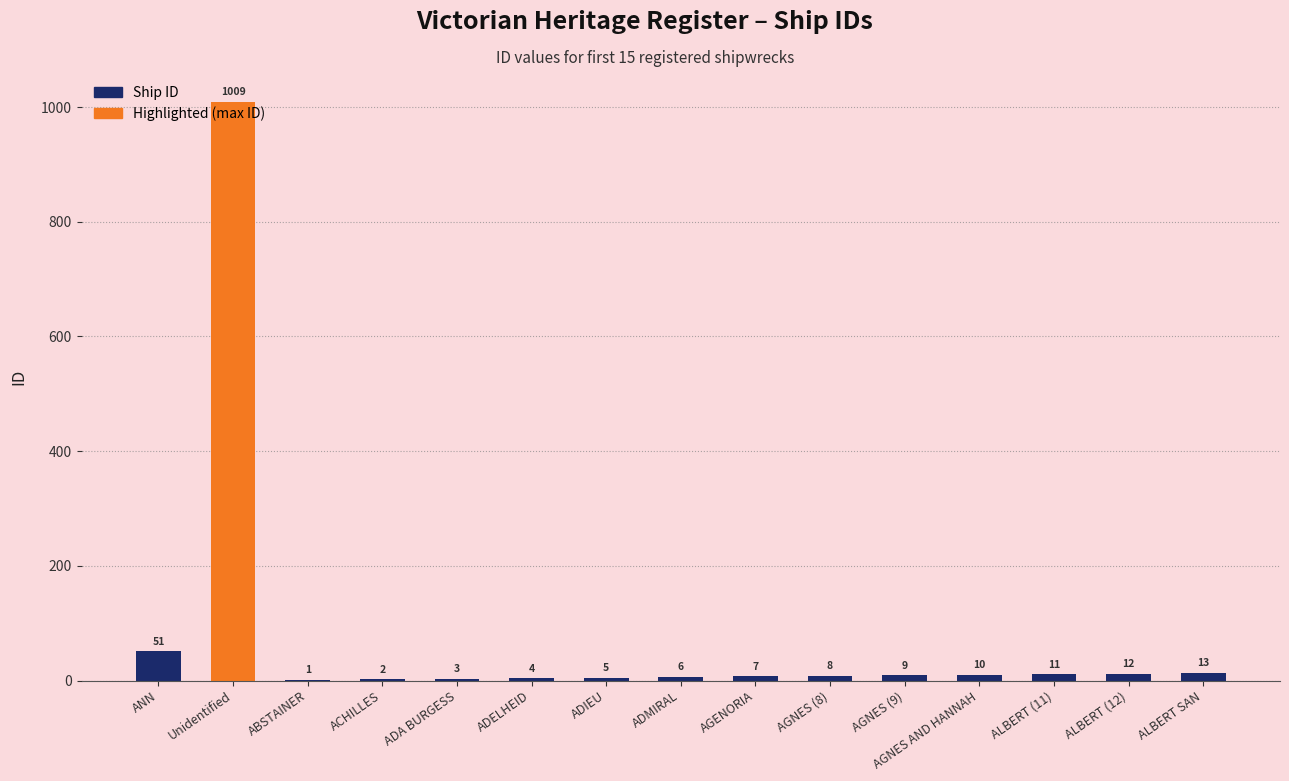

How many distinct data groups are displayed?

1